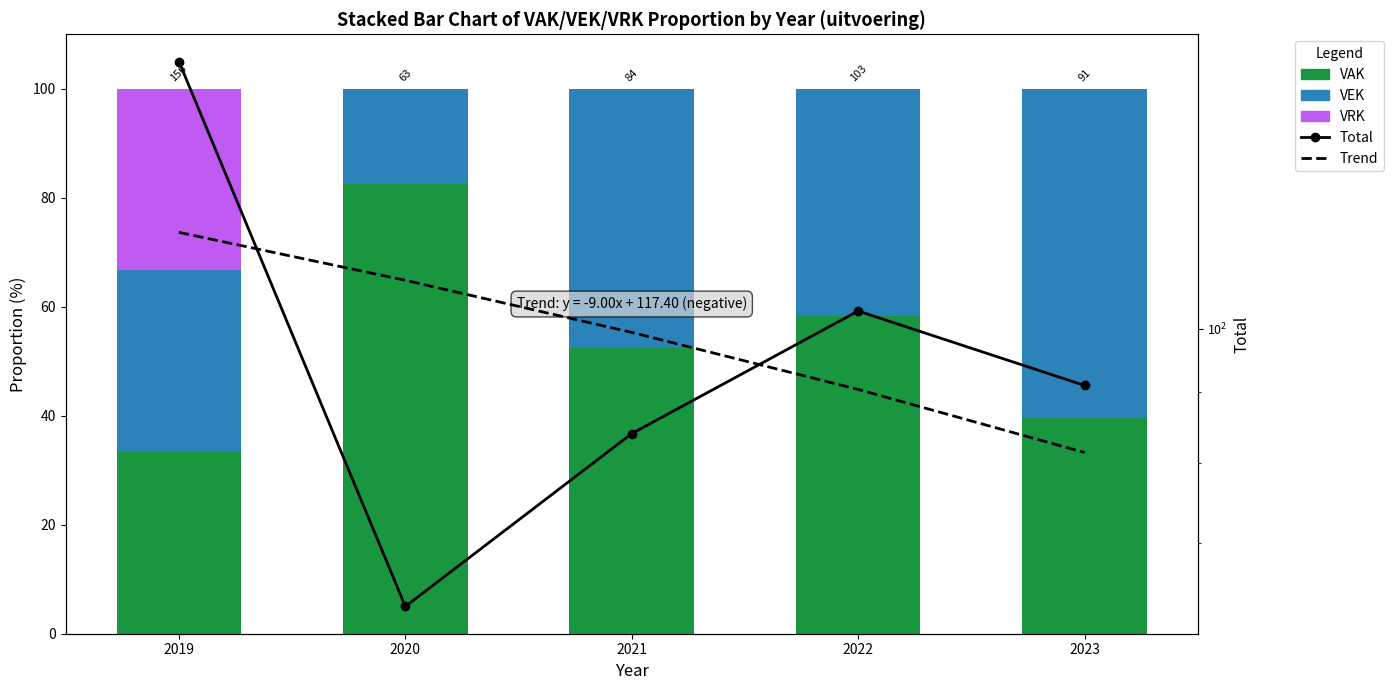

Is it true that VRK equals 23.3 at 2023?

False